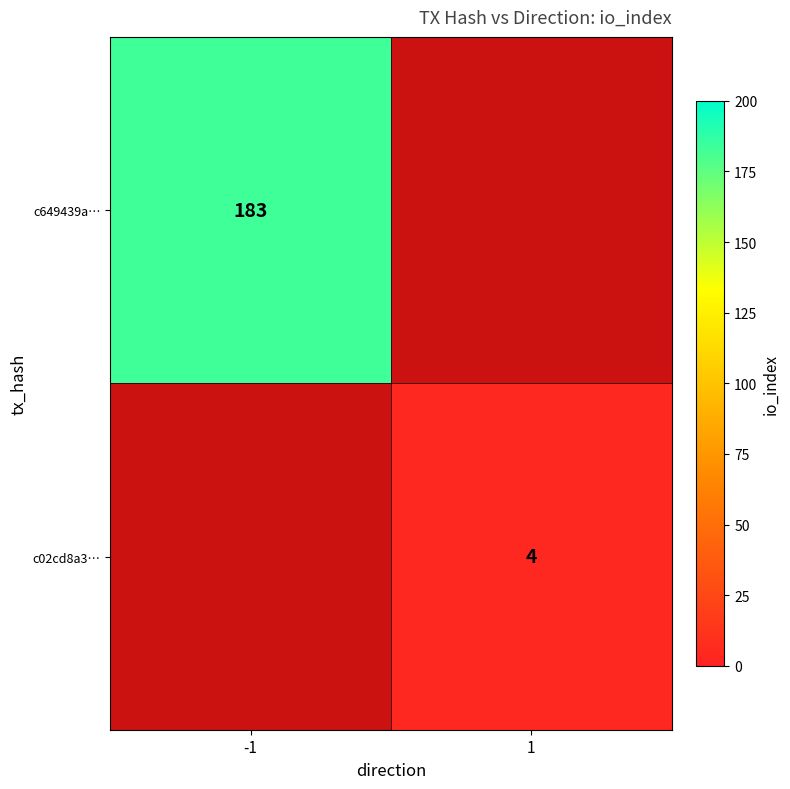

The value of c02cd8a3… at 1 is 6. True or false?

False